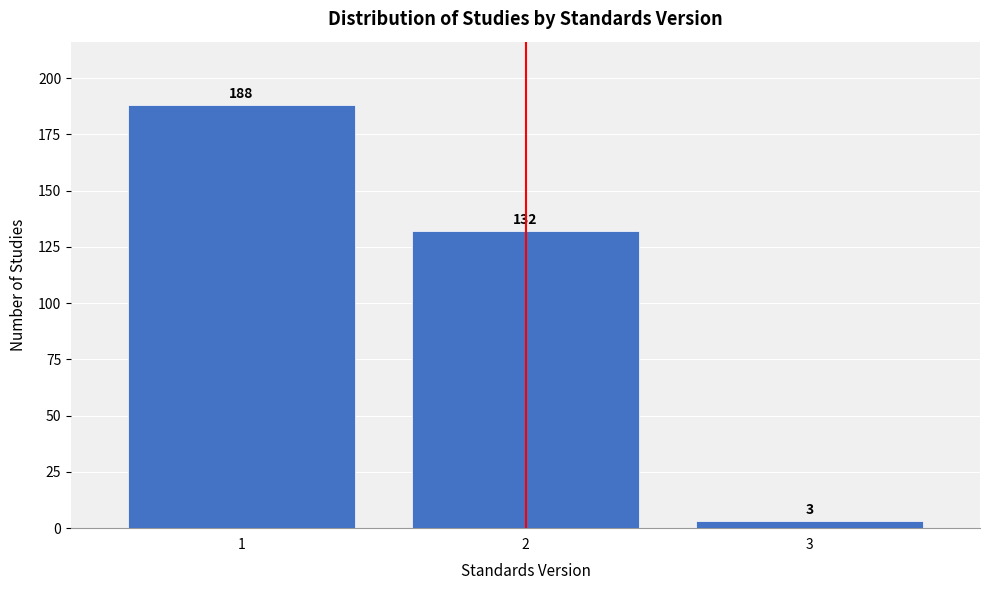

Reading left to right, what are all the values shown in this chart?

1=188	2=132	3=3